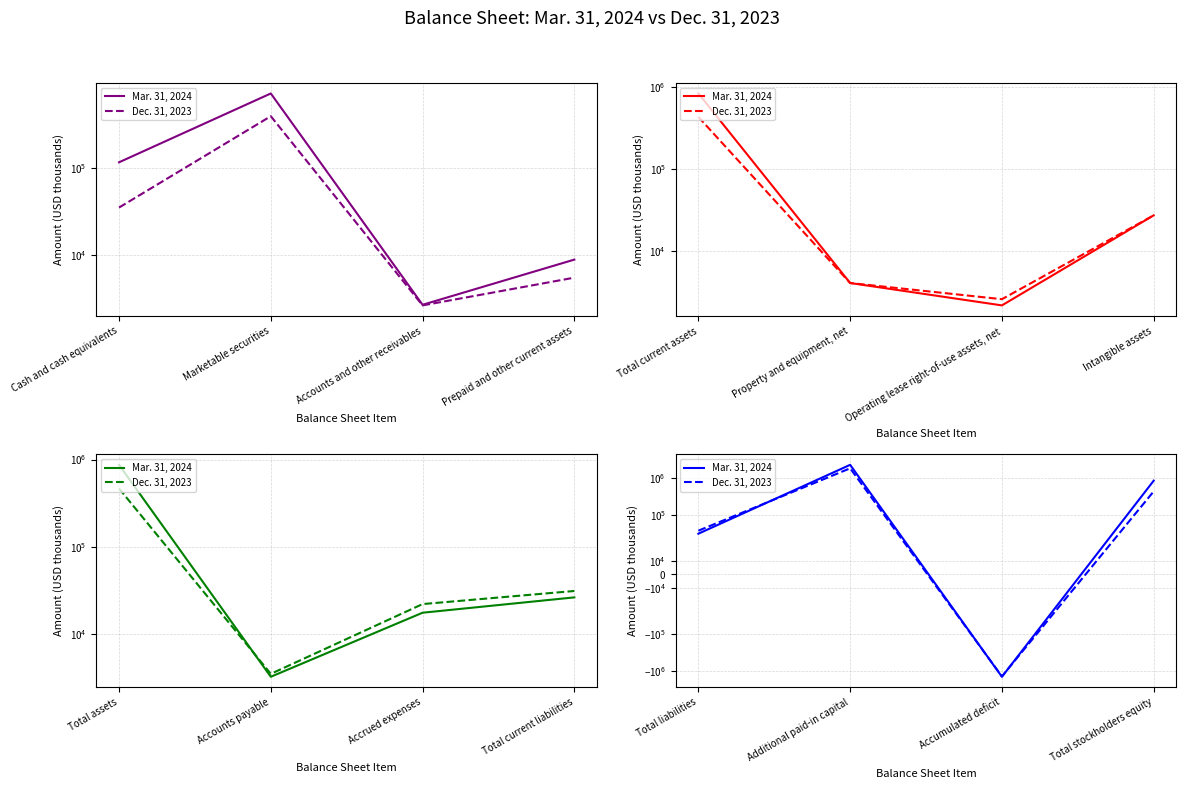

What position from the right is Additional paid-in capital?

3